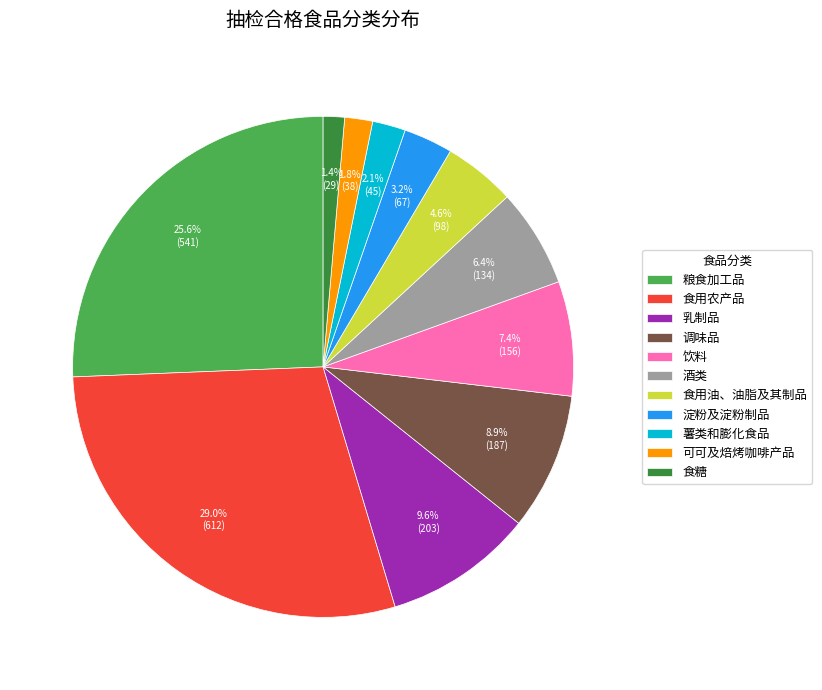

To the nearest percent, what percentage of the pie is 可可及焙烤咖啡产品?

2%